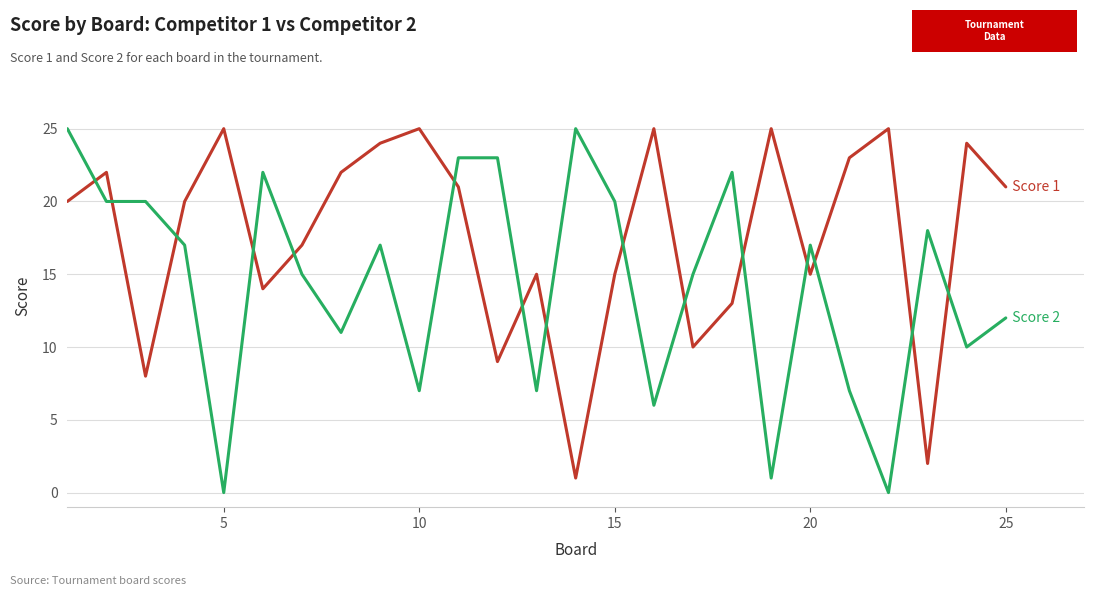

What is the maximum value shown in the chart?

25